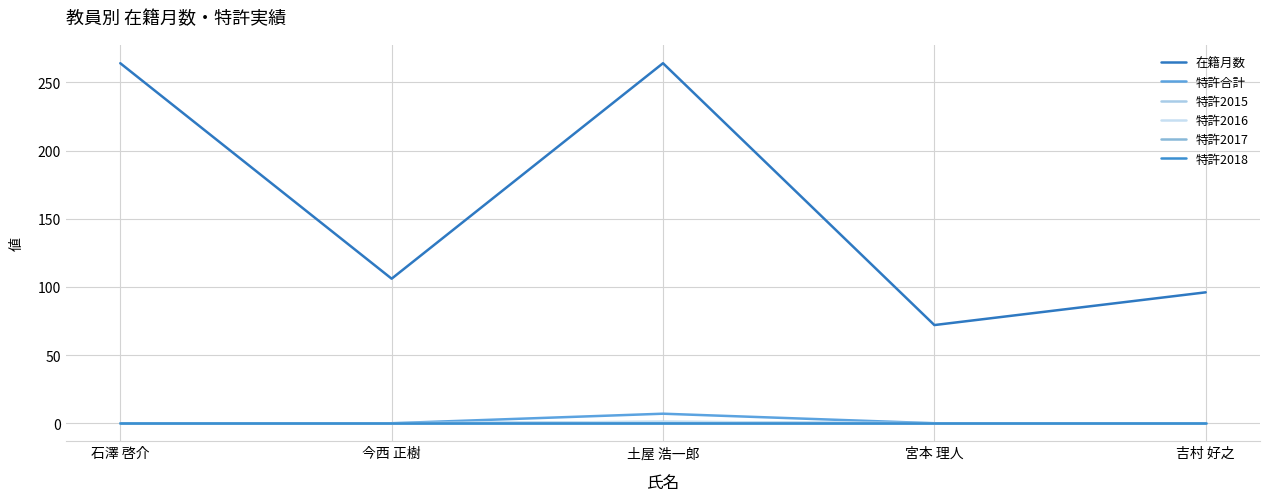

True or false: 特許2018 and 在籍月数 cross at least once.

False